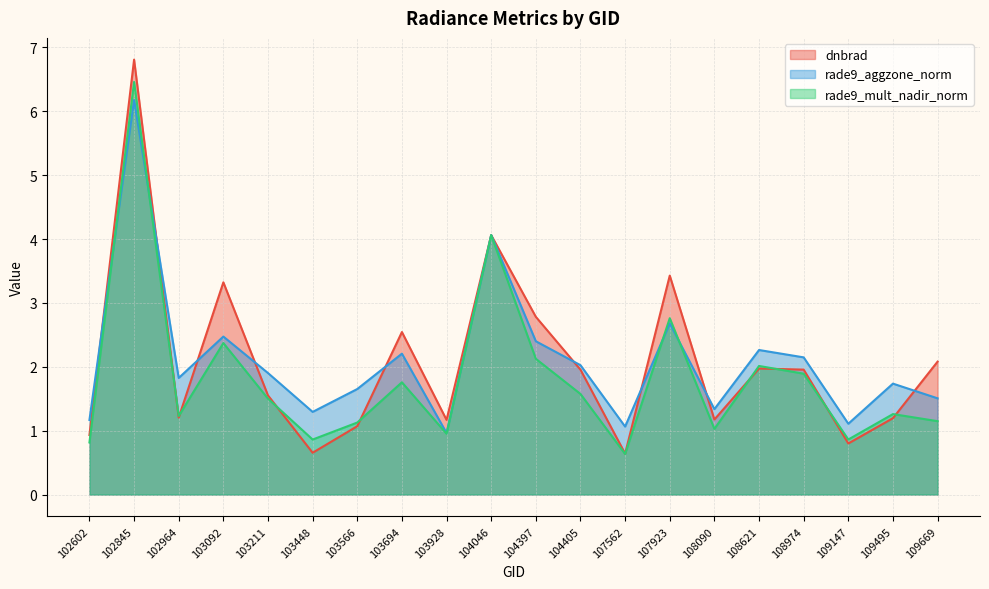

How many intersections are there between rade9_aggzone_norm and dnbrad?

11